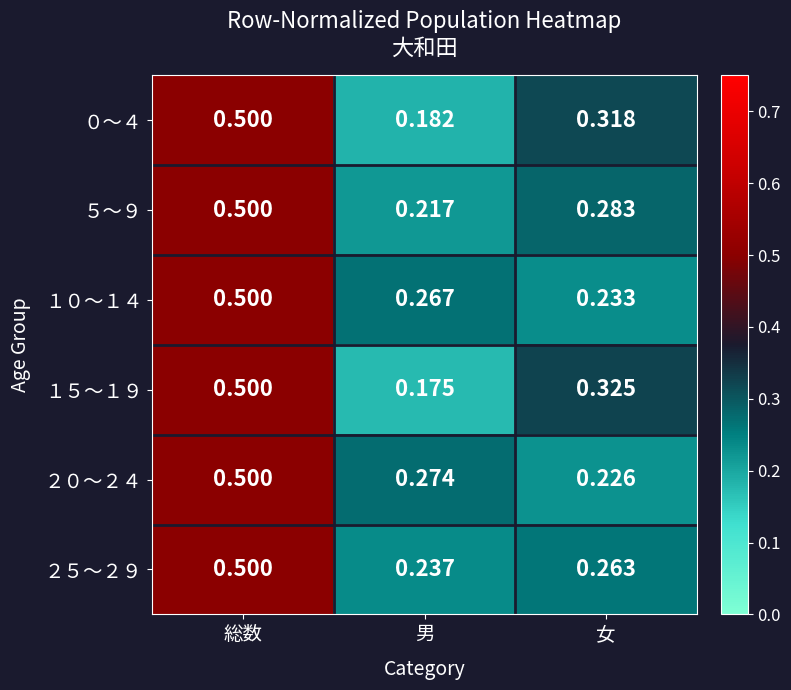

Which label corresponds to the smallest value in the chart?

男